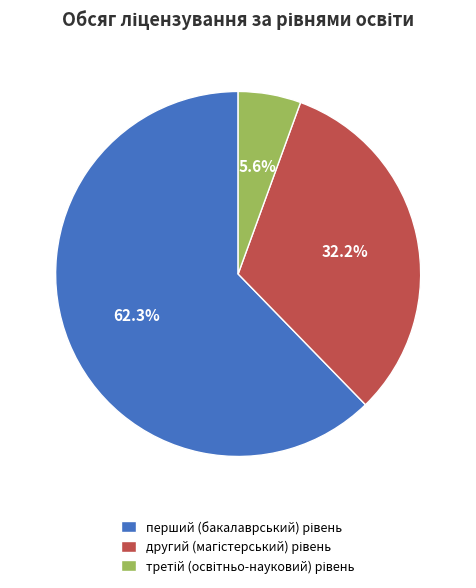

Does any single category account for the majority?

Yes